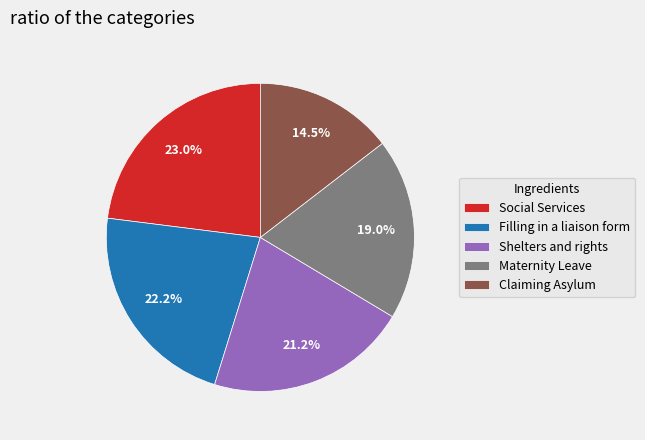

Is there a majority slice in this chart?

No